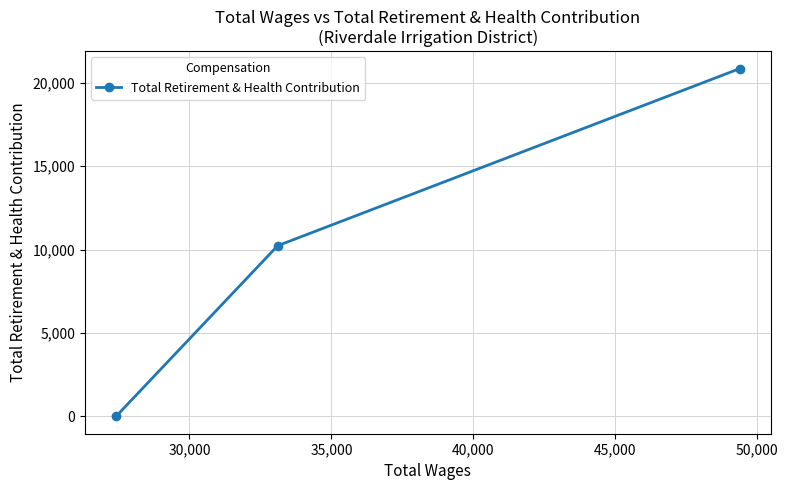

What is the sum of all values?

31093